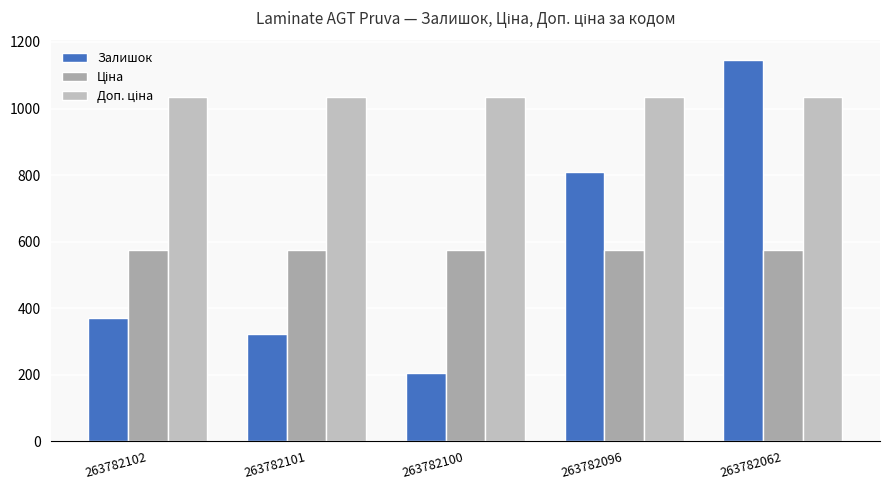

Are the bars horizontal?

No